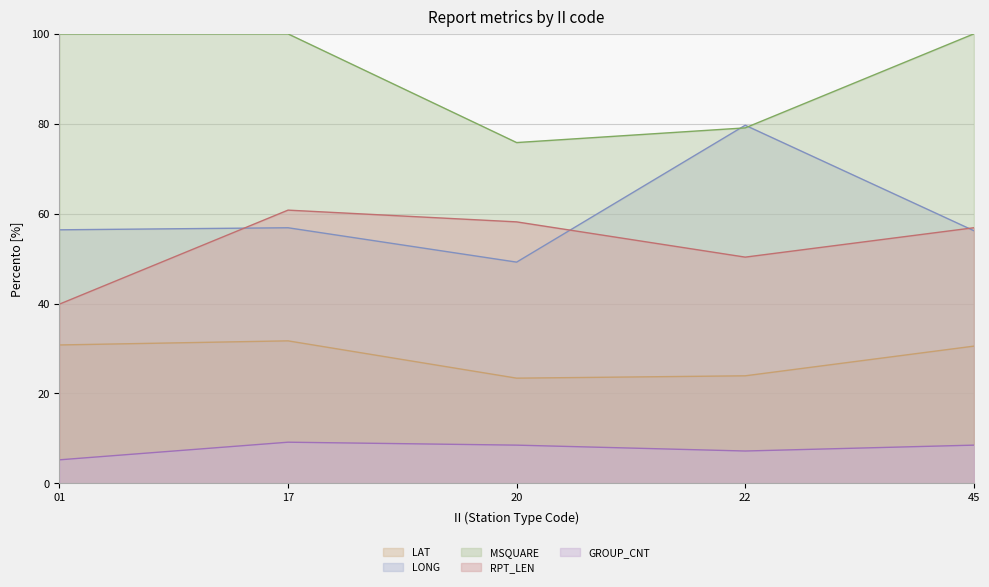

List the labels in order of RPT_LEN value, smallest first.

01, 22, 45, 20, 17